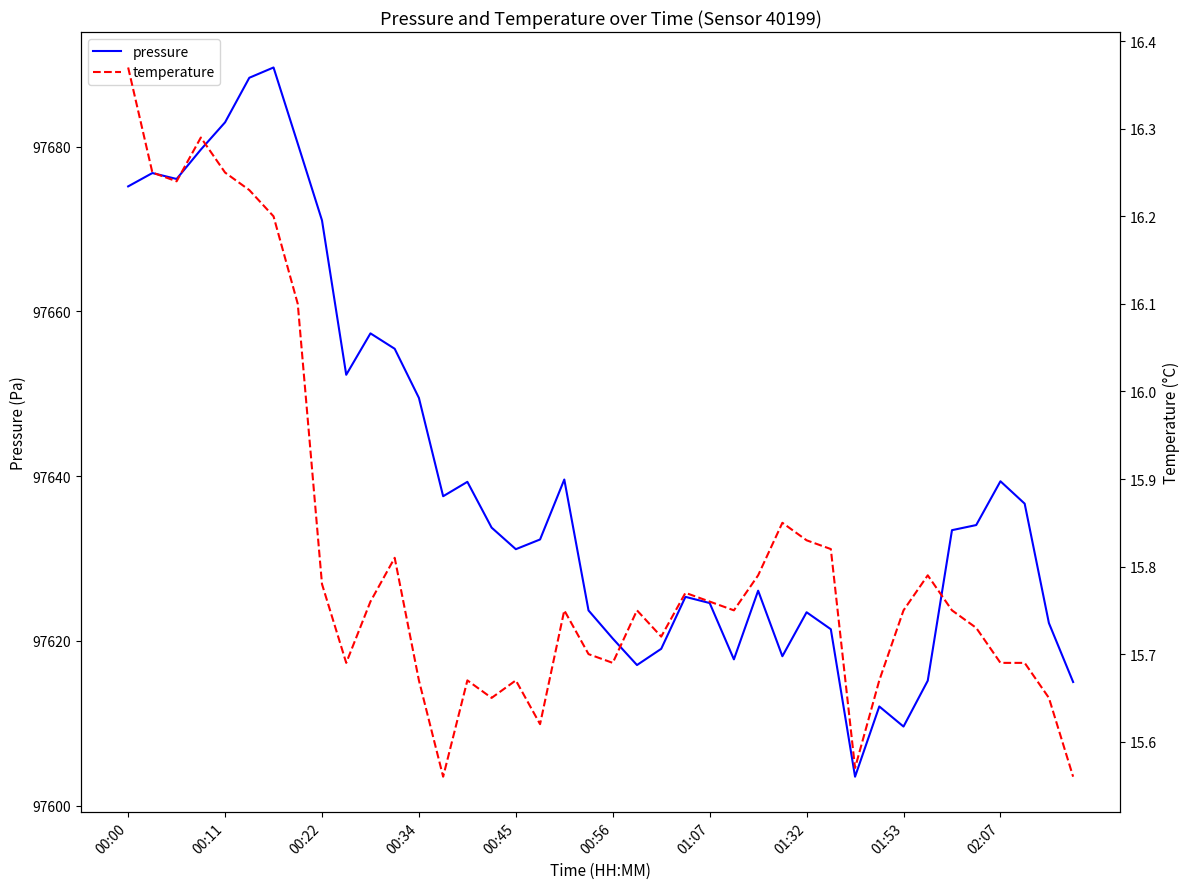

What position from the right is 27?

13